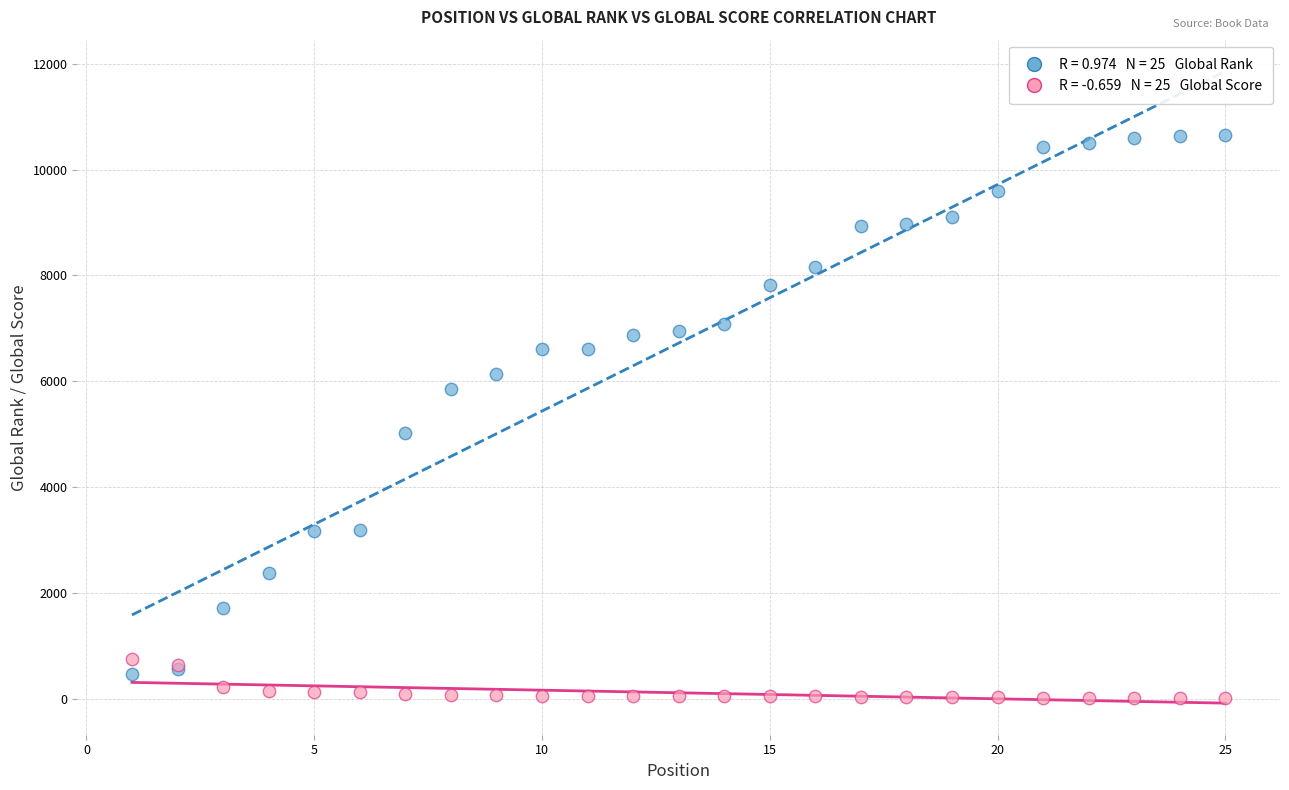

Across all series, what Y value is closest to 5330?

5014